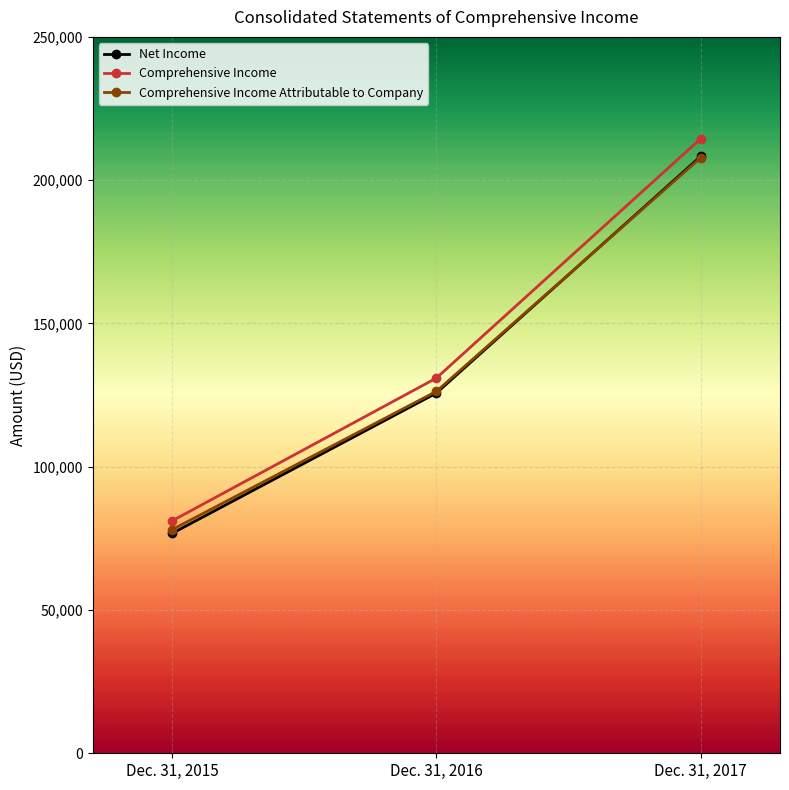

What is the sum of all Net Income values?

410690